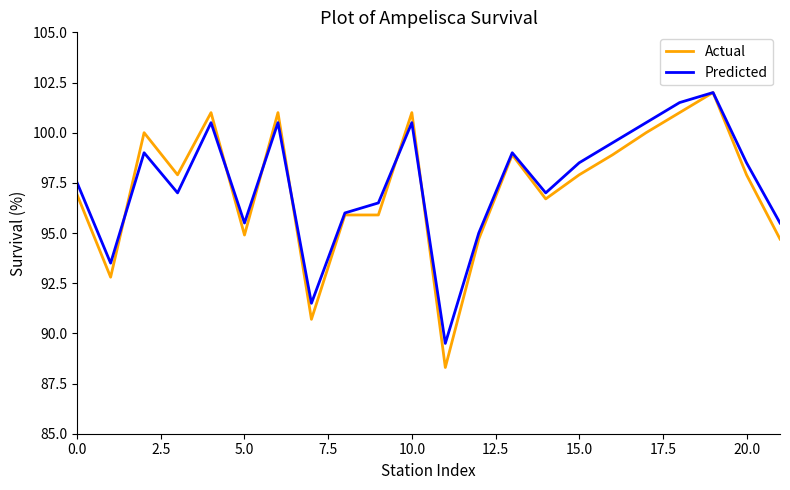

What is the maximum value for Predicted?

102.0